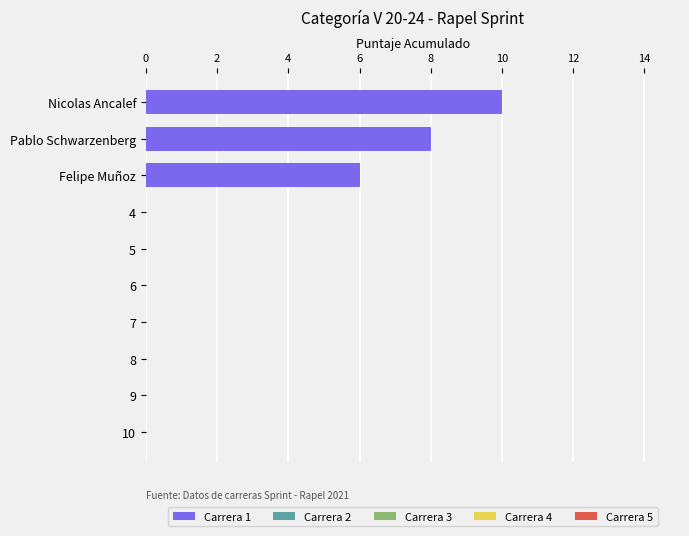

Reading bottom to top, what are all the values shown in this chart?

10=0	9=0	8=0	7=0	6=0	5=0	4=0	Felipe Muñoz=6	Pablo Schwarzenberg=8	Nicolas Ancalef=10